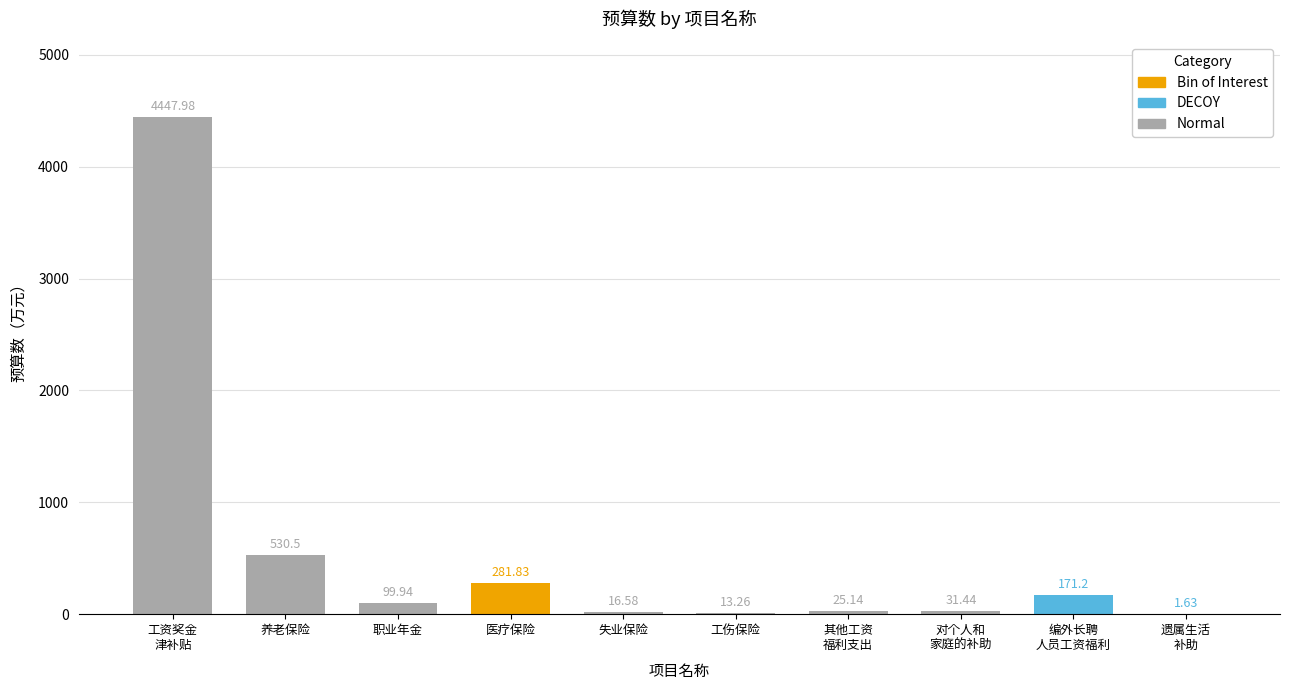

What is the sum of all values?

5619.5